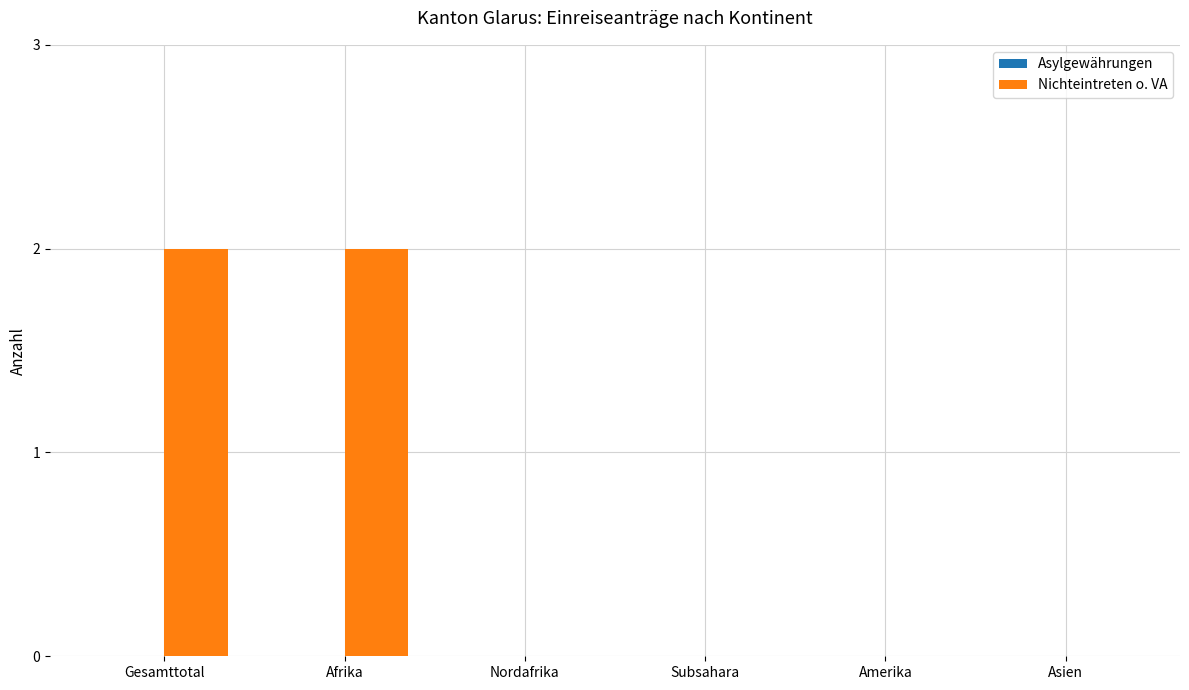

Which has a higher value, Gesamttotal or Asien?

Gesamttotal